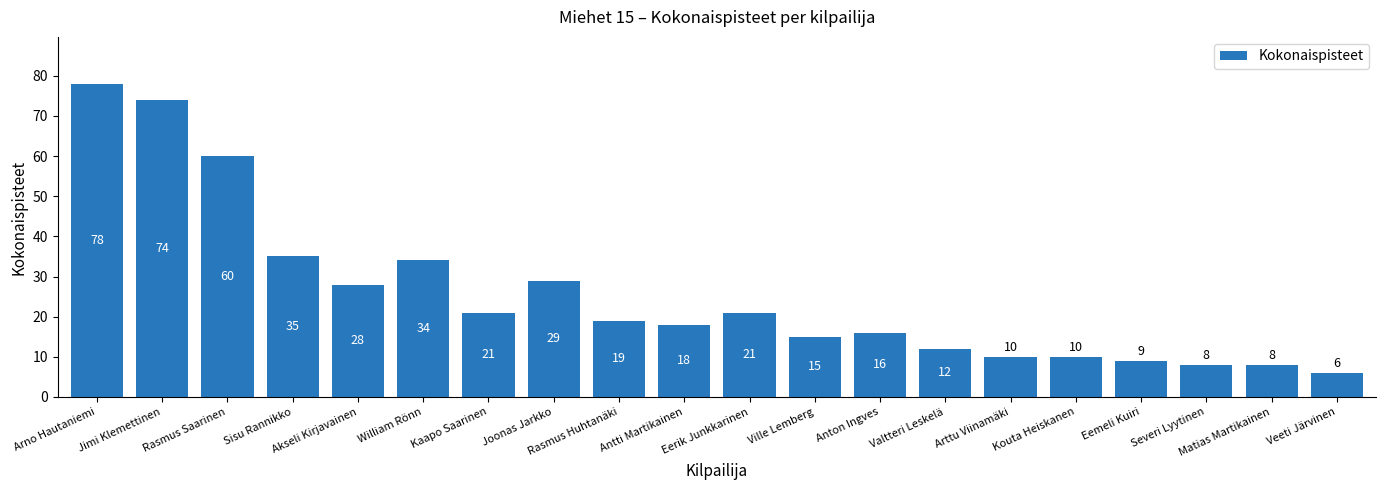

How many data points does each series have?

20